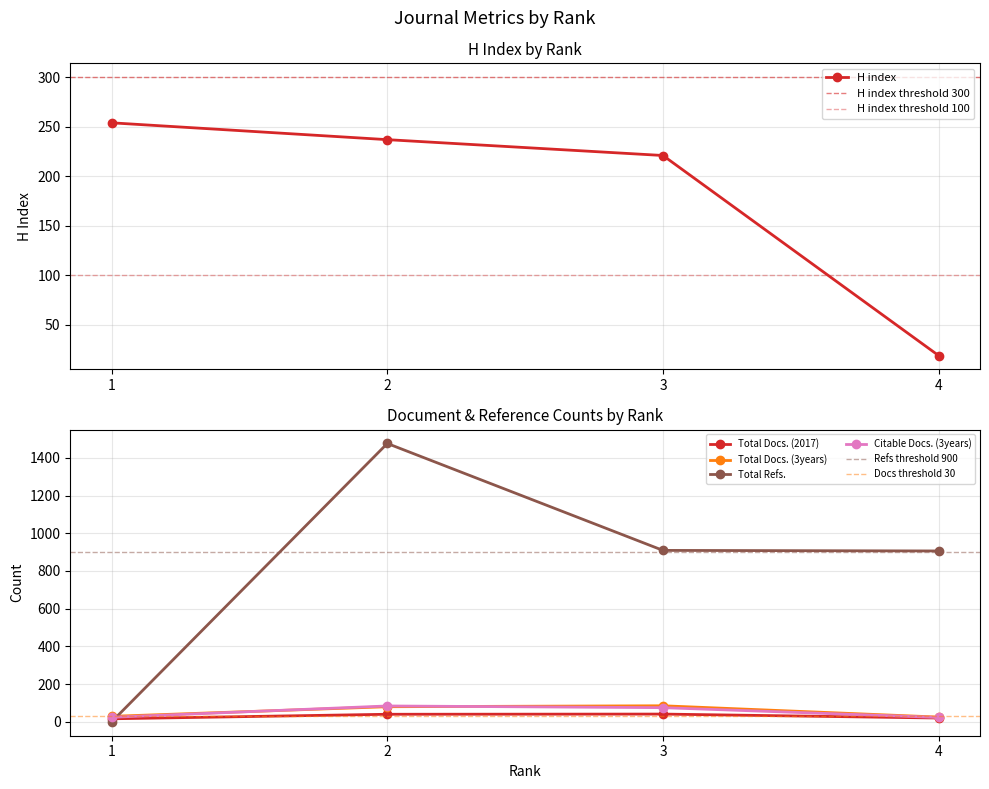

Reading right to left, list all the values displayed in this chart.

H index: 19	221	237	254
Total Docs. (2017): 20	41	40	16
Total Docs. (3years): 25	85	80	29
Total Refs.: 906	909	1476	0
Citable Docs. (3years): 23	75	84	24